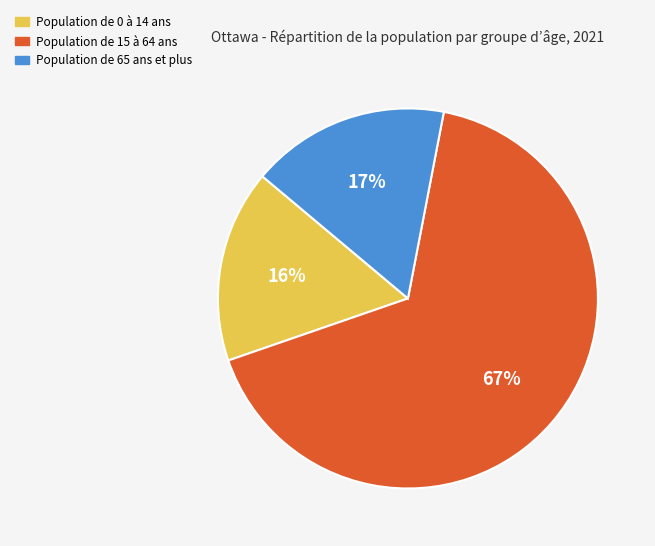

To the nearest percent, what is the average slice percentage?

33%